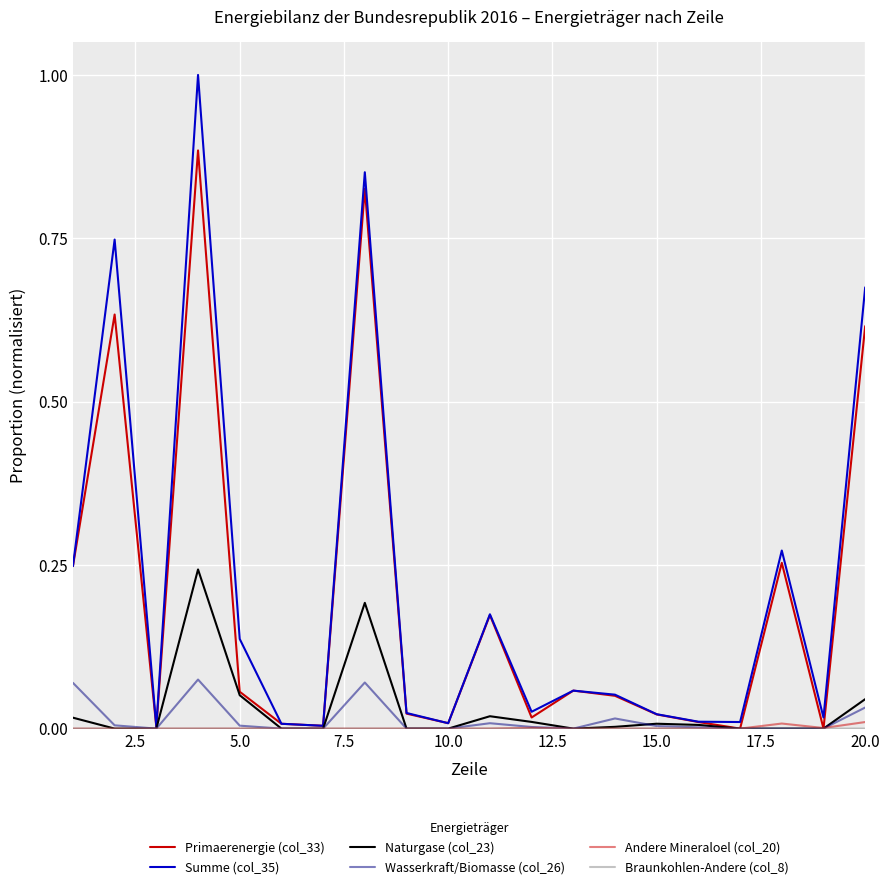

In Primaerenergie (col_33), how many points are higher than both neighbors (excluding endpoints)?

6